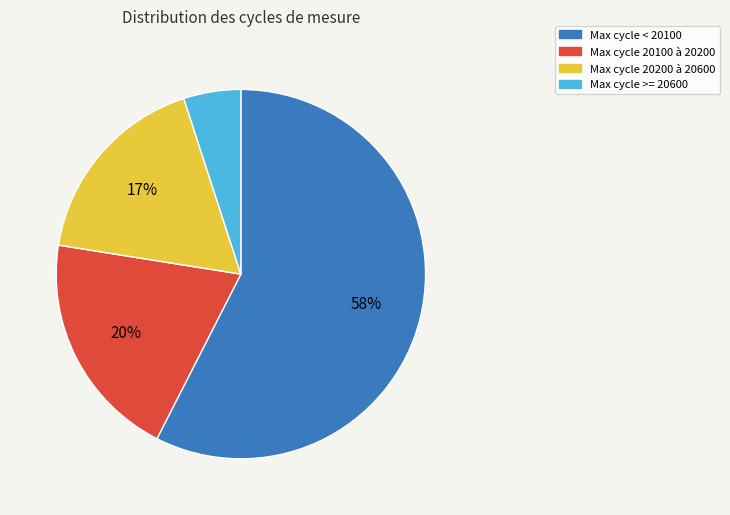

How many slices are in this pie chart?

4